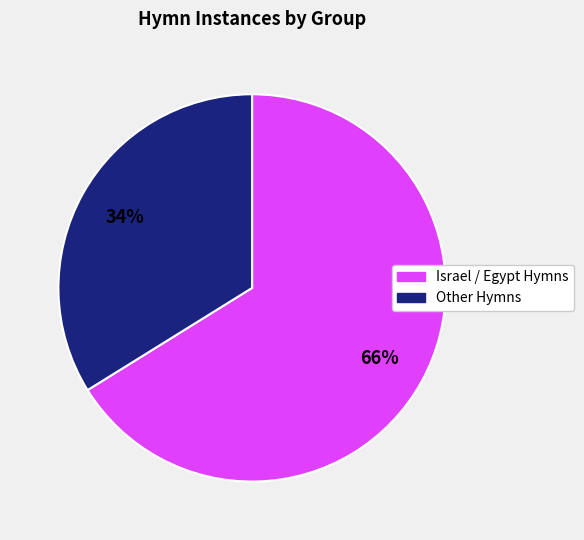

Is there a majority slice in this chart?

Yes